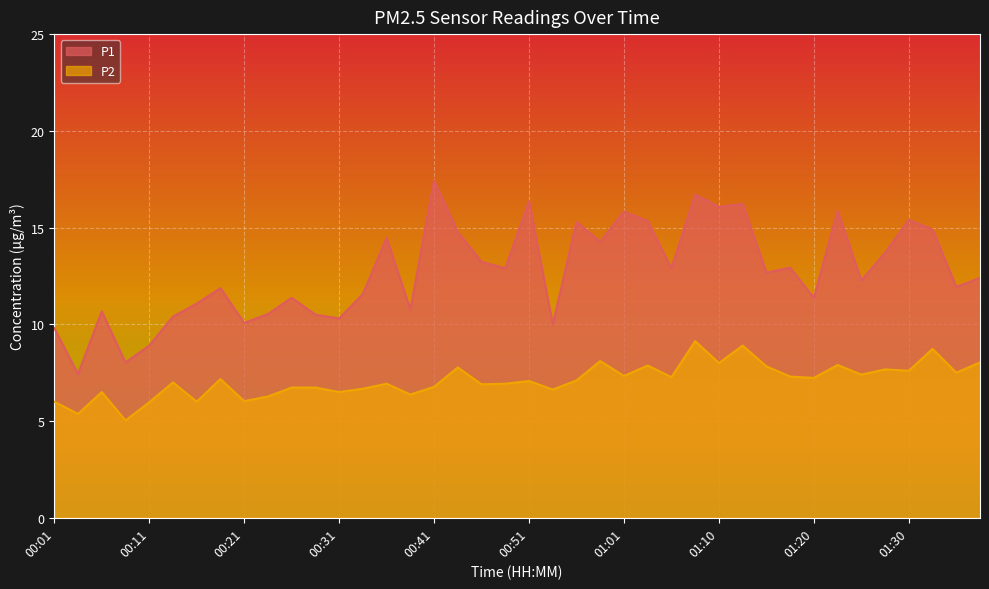

At how many categories does at least one series exceed 12?

22